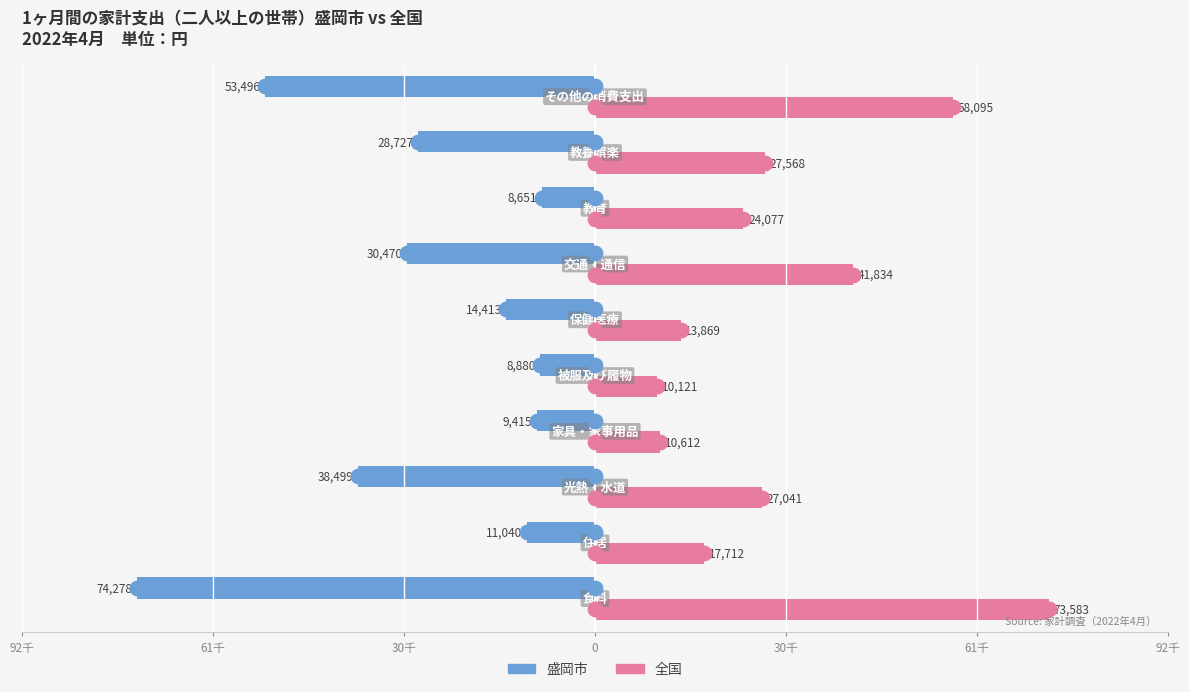

What are all the series names shown in the legend?

盛岡市, 全国